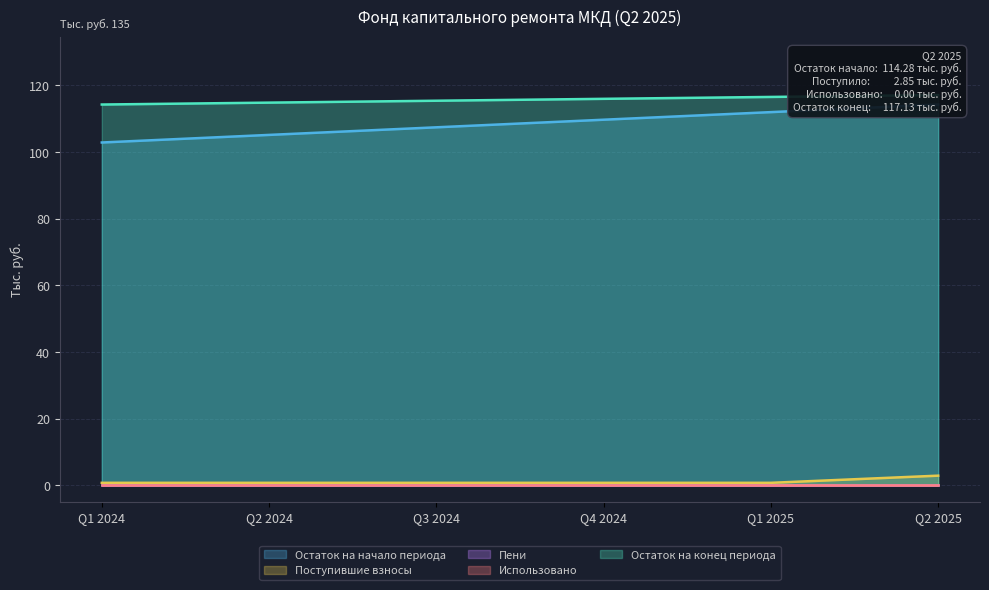

What is the highest value of the Поступившие взносы series?

2.9